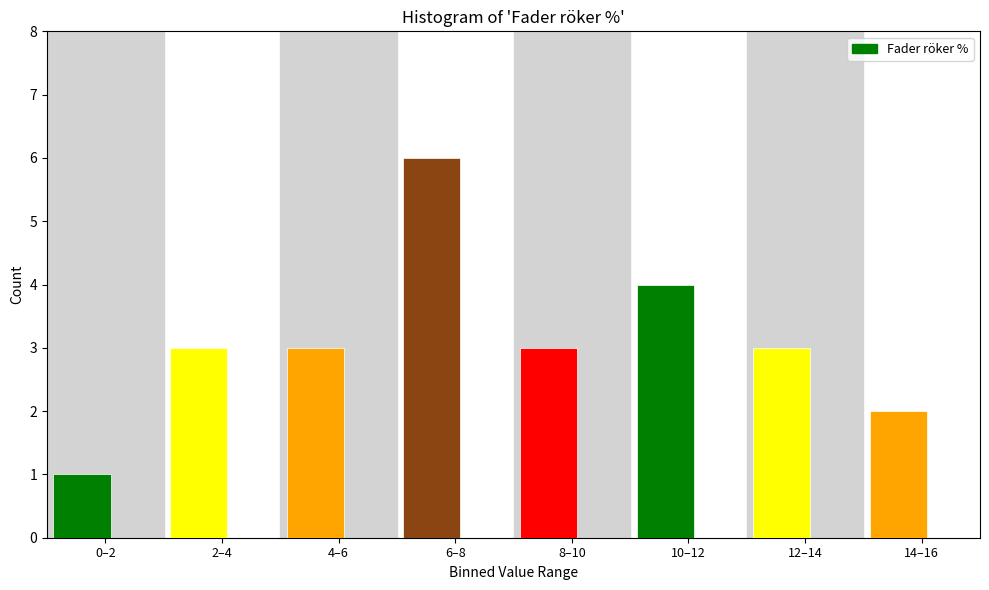

Reading left to right, list all the values displayed in this chart.

1	3	3	6	3	4	3	2